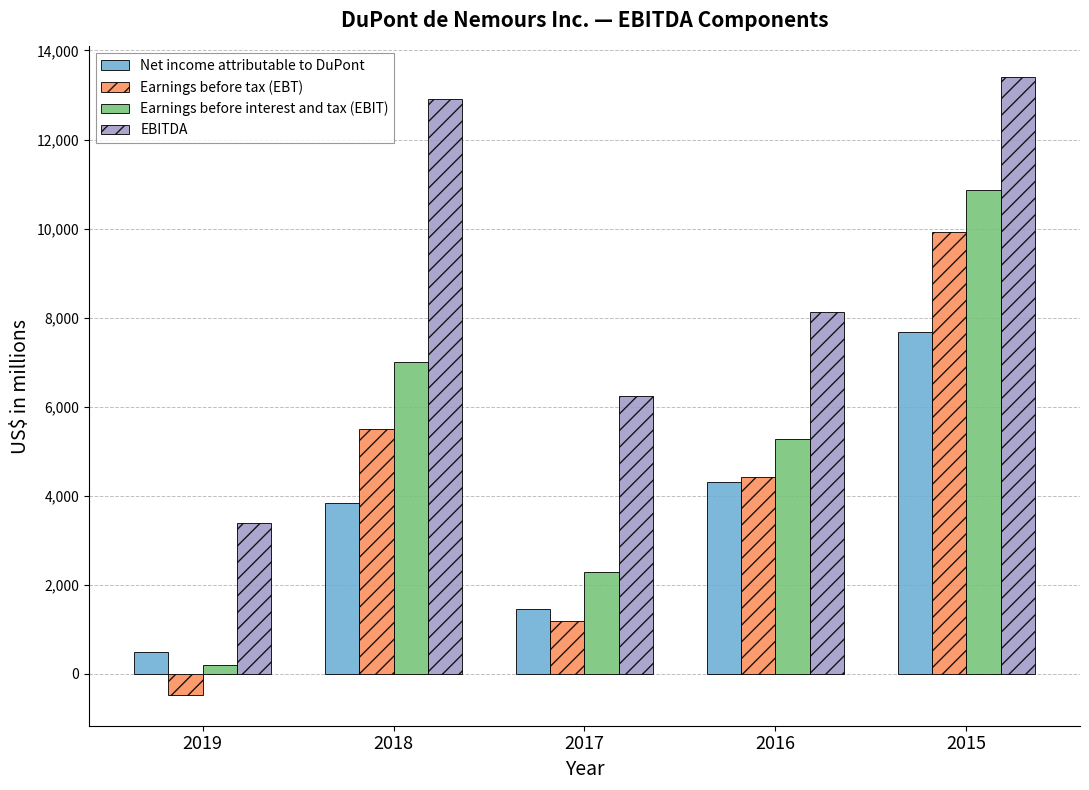

What is the difference between the maximum and minimum values in the Earnings before tax (EBT) series?

10404